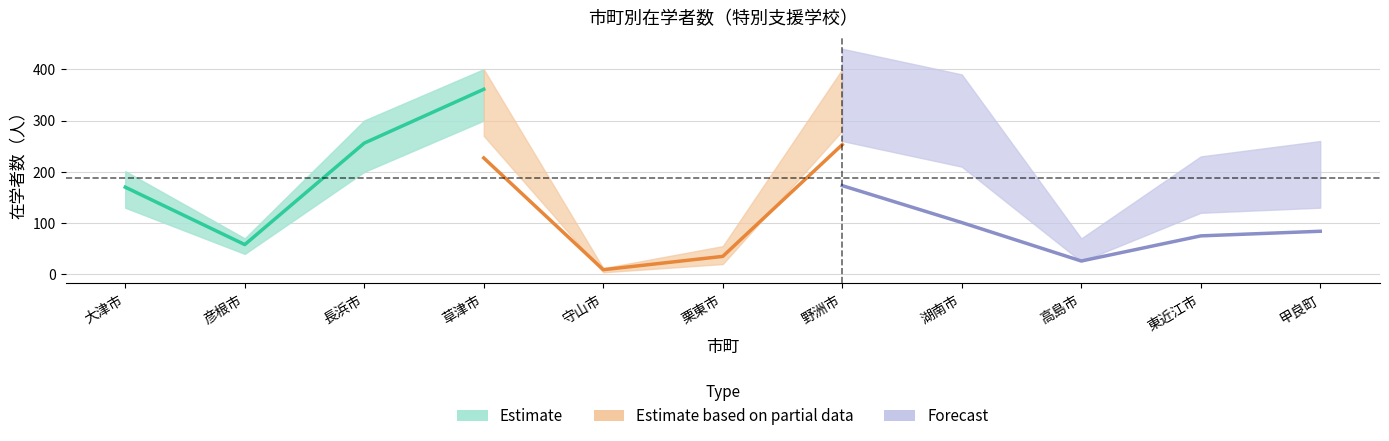

Where does the Estimate series first go above 190?

長浜市